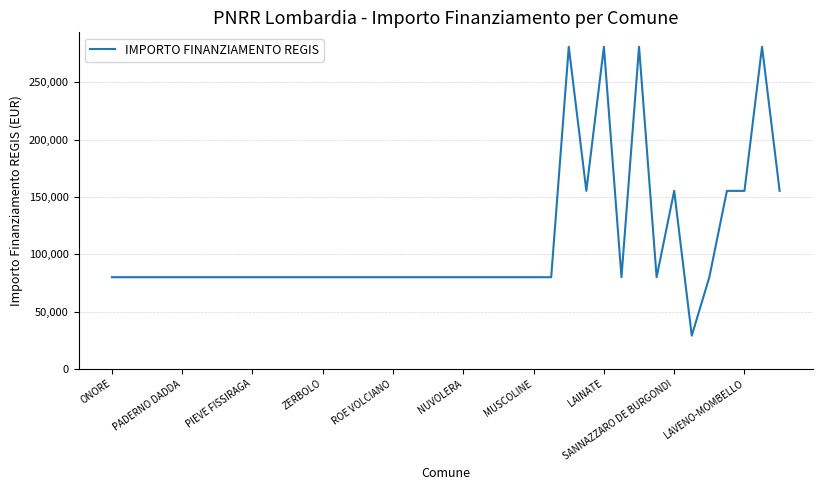

What is the difference between the maximum and minimum values?

252030